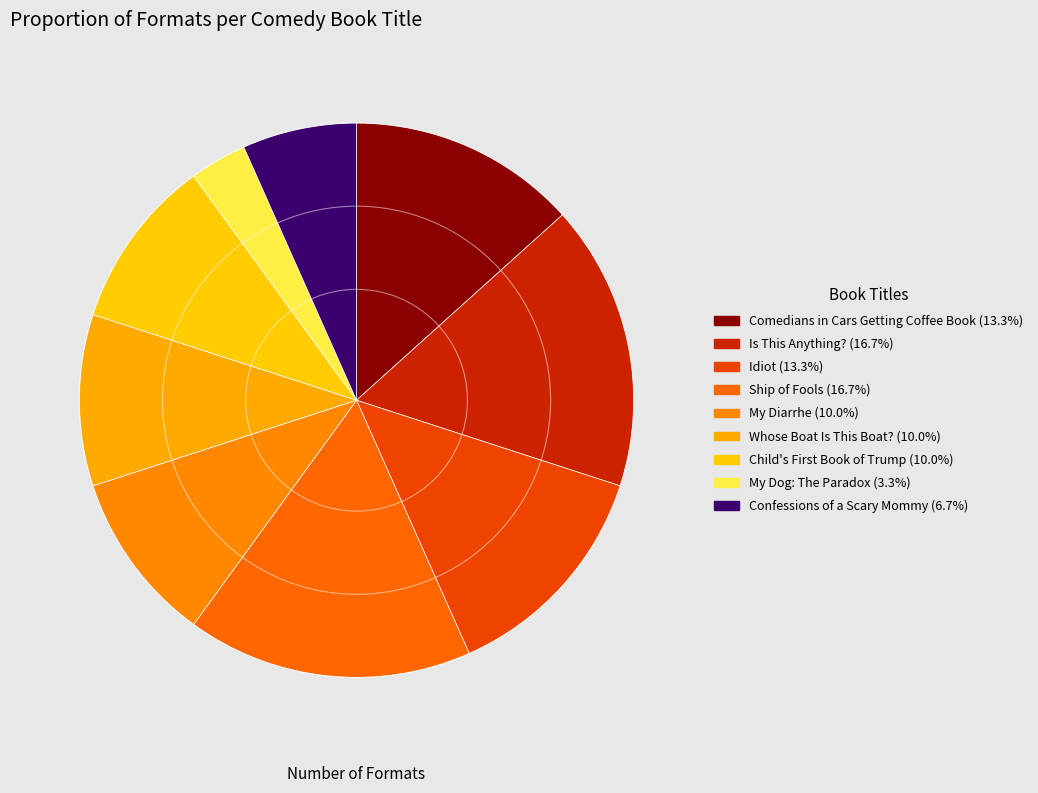

How many segments does this pie chart have?

9